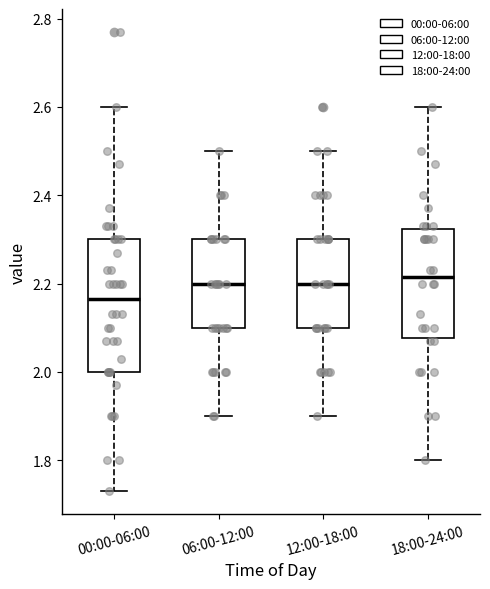

Which box is the tallest, from its lower edge to its upper edge?

00:00-06:00